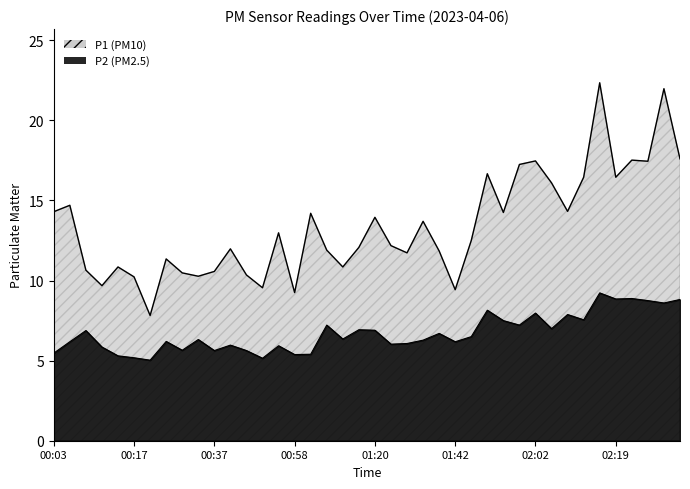

Reading left to right, extract all data points from this chart.

P1: 14.3	14.7	10.7	9.7	10.8	10.2	7.8	11.3	10.5	10.3	10.6	12.0	10.3	9.6	13.0	9.2	14.2	11.9	10.8	12.1	13.9	12.2	11.7	13.7	11.8	9.4	12.5	16.7	14.2	17.2	17.5	16.1	14.3	16.4	22.4	16.4	17.5	17.4	22.0	17.6
P2: 5.5	6.2	6.9	5.8	5.3	5.2	5.0	6.2	5.7	6.3	5.6	6.0	5.6	5.2	5.9	5.4	5.4	7.2	6.3	6.9	6.9	6.0	6.1	6.3	6.7	6.2	6.5	8.2	7.5	7.2	8.0	7.0	7.9	7.5	9.2	8.8	8.9	8.8	8.6	8.8